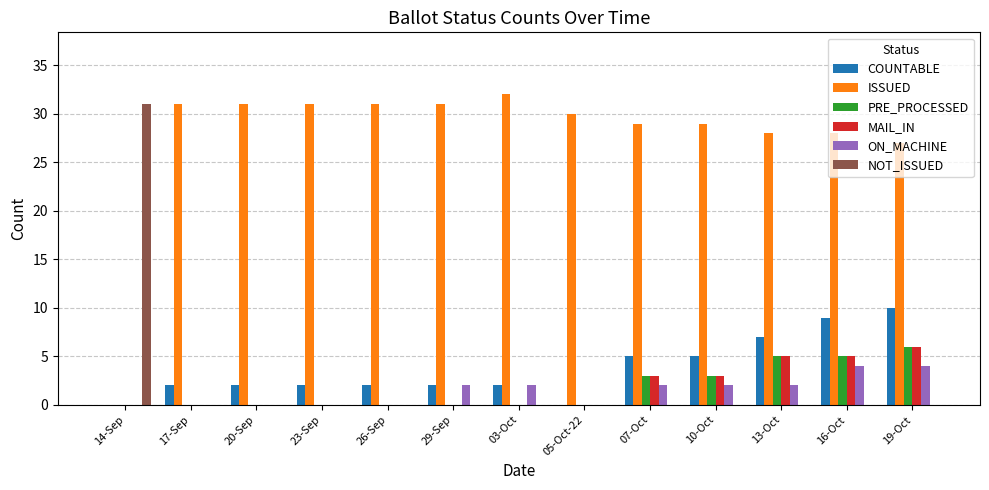

Is the value of ISSUED at 29-Sep greater than the value of NOT_ISSUED at 16-Oct?

Yes